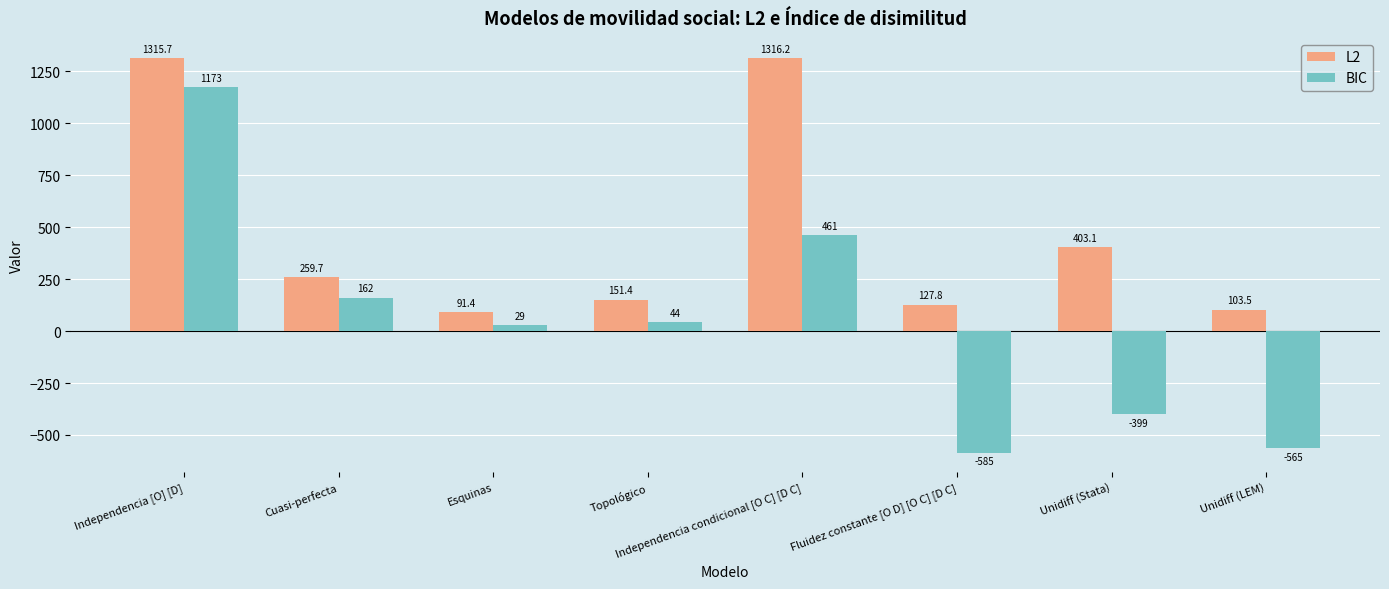

Reading left to right, transcribe all the data shown in this chart.

L2: Independencia [O] [D]=1315.7	Cuasi-perfecta=259.7	Esquinas=91.4	Topológico=151.4	Independencia condicional [O C] [D C]=1316.2	Fluidez constante [O D] [O C] [D C]=127.8	Unidiff (Stata)=403.1	Unidiff (LEM)=103.5
BIC: Independencia [O] [D]=1173.1	Cuasi-perfecta=161.7	Esquinas=29.1	Topológico=44.5	Independencia condicional [O C] [D C]=460.9	Fluidez constante [O D] [O C] [D C]=-584.9	Unidiff (Stata)=-398.8	Unidiff (LEM)=-564.8